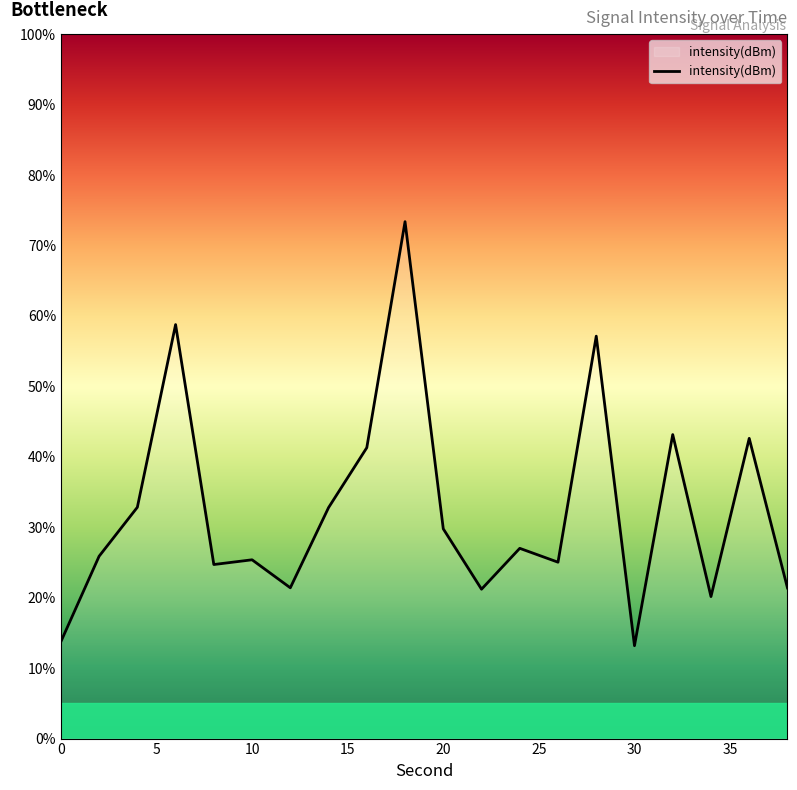

What is the smallest value displayed?

13.2